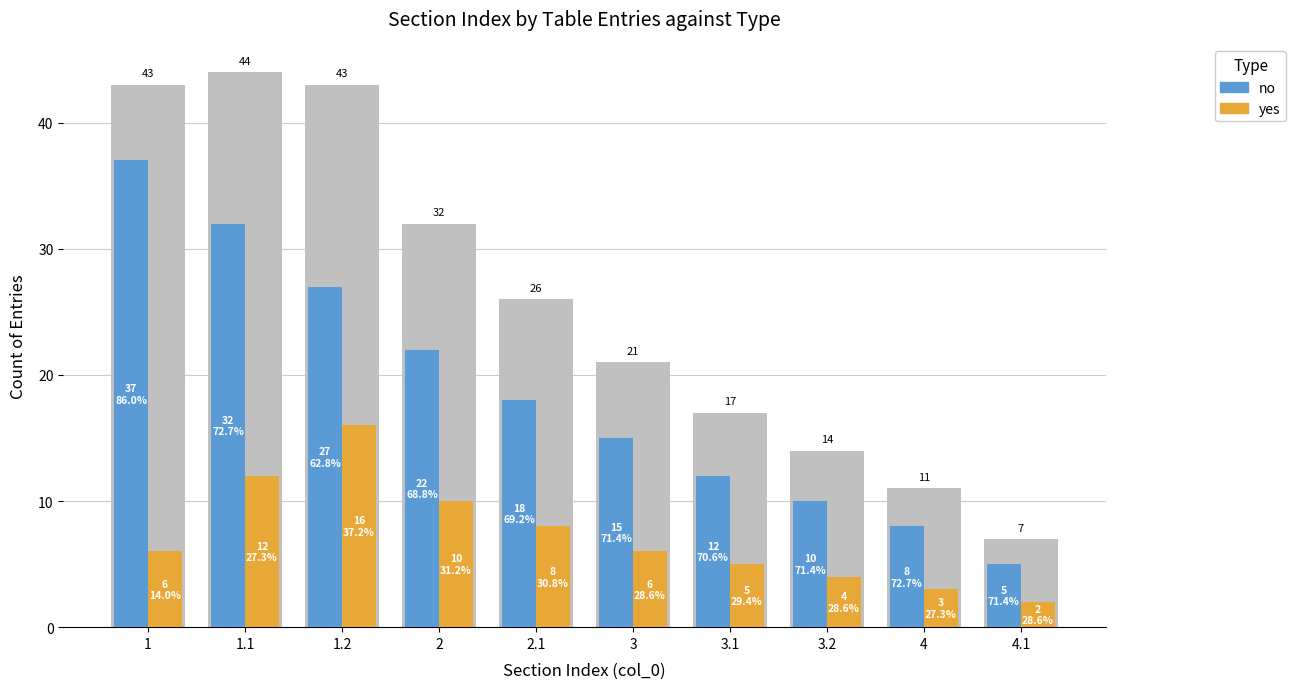

At which category does the chart reach its peak across all series?

1